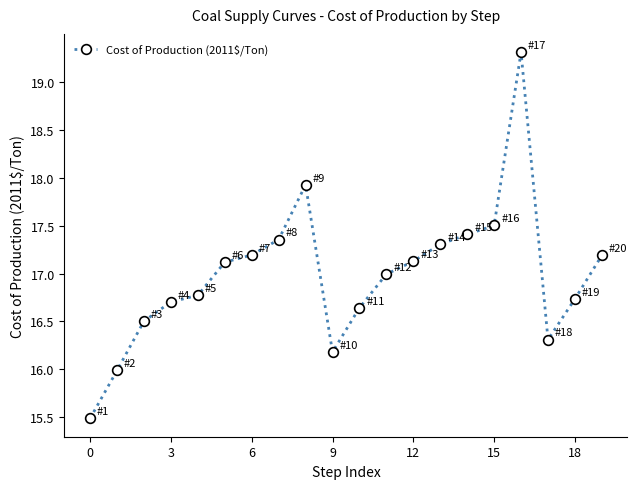

What is the smallest value displayed?

15.5